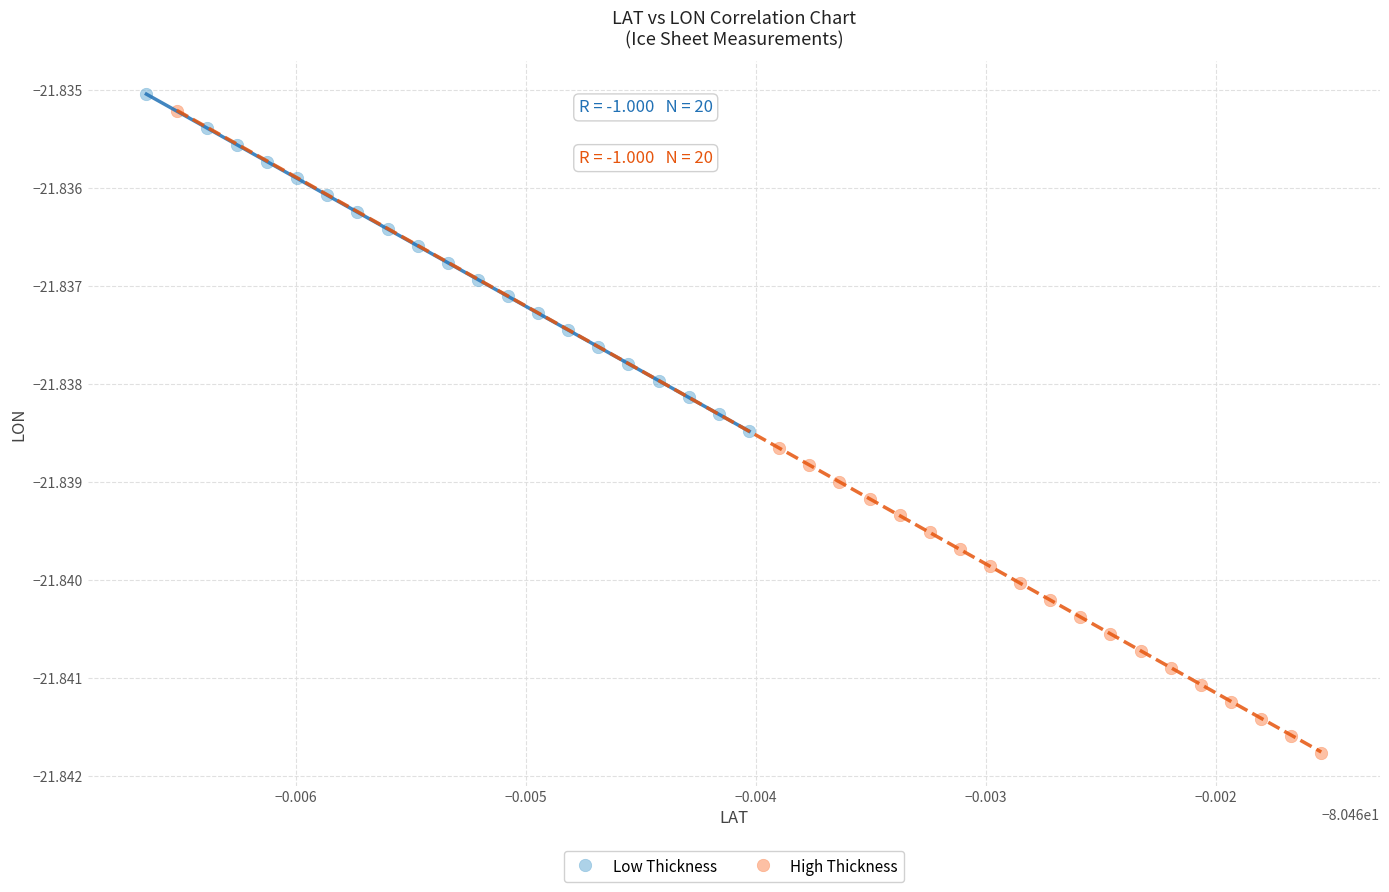

Which series contains the highest Y value?

Low Thickness